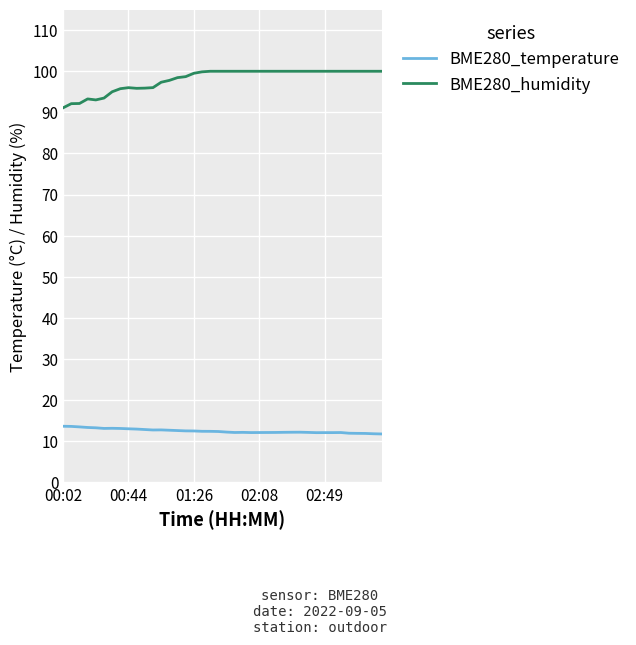

Which series has the largest total across all categories?

BME280_humidity